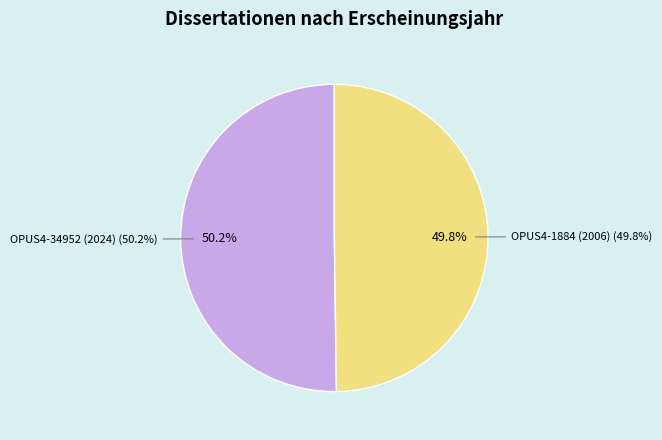

What percentage is the OPUS4-34952 (2024) slice, to the nearest percent?

50%